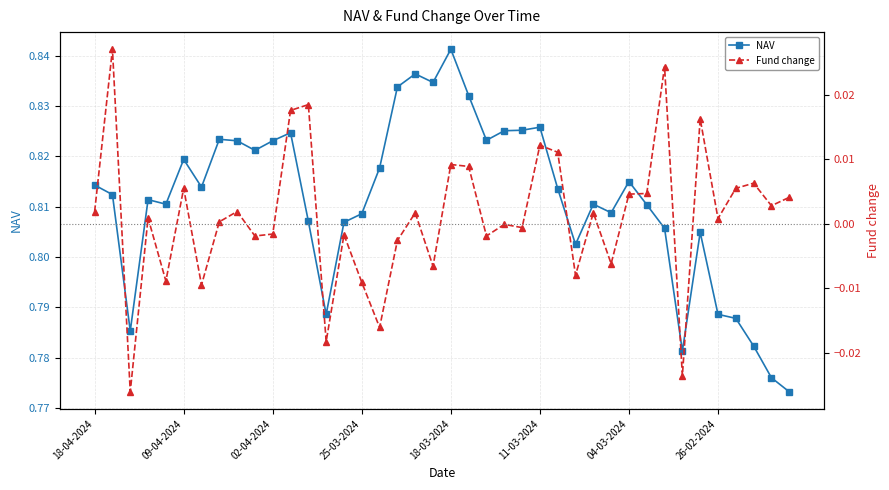

In NAV, how many points are lower than both neighbors (excluding endpoints)?

10